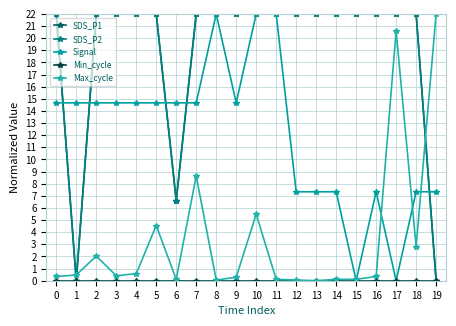

Is this an area chart (filled region under the line)?

No